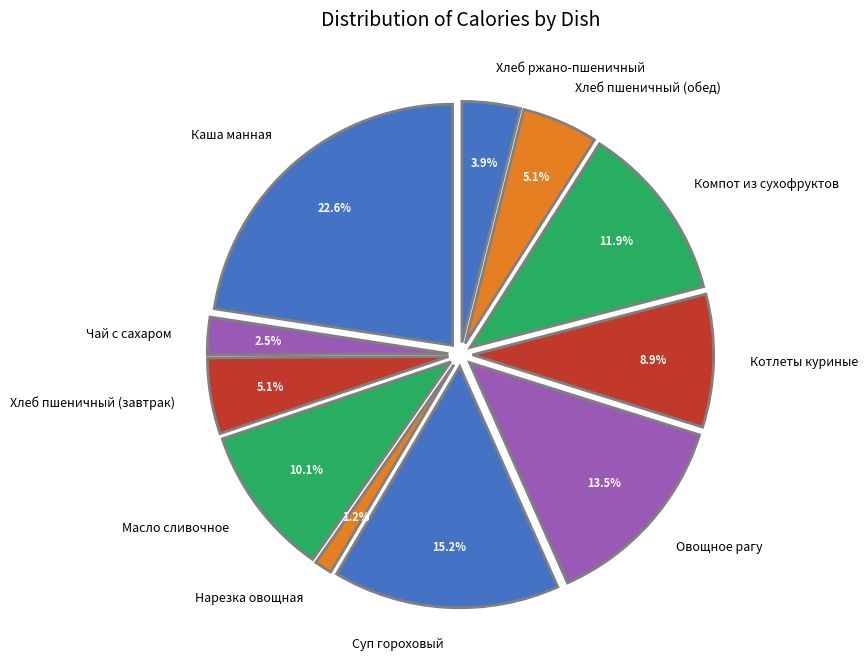

True or false: Котлеты куриные accounts for 3% of the total.

False